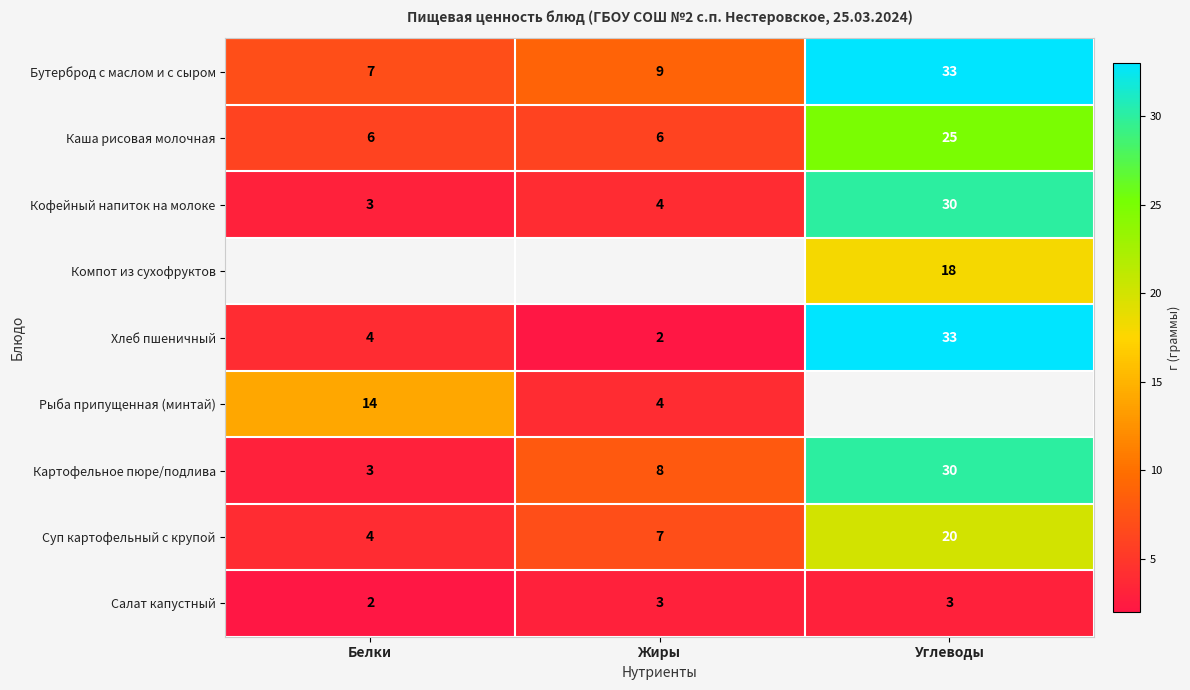

What is the sum of all Каша рисовая молочная values?

37